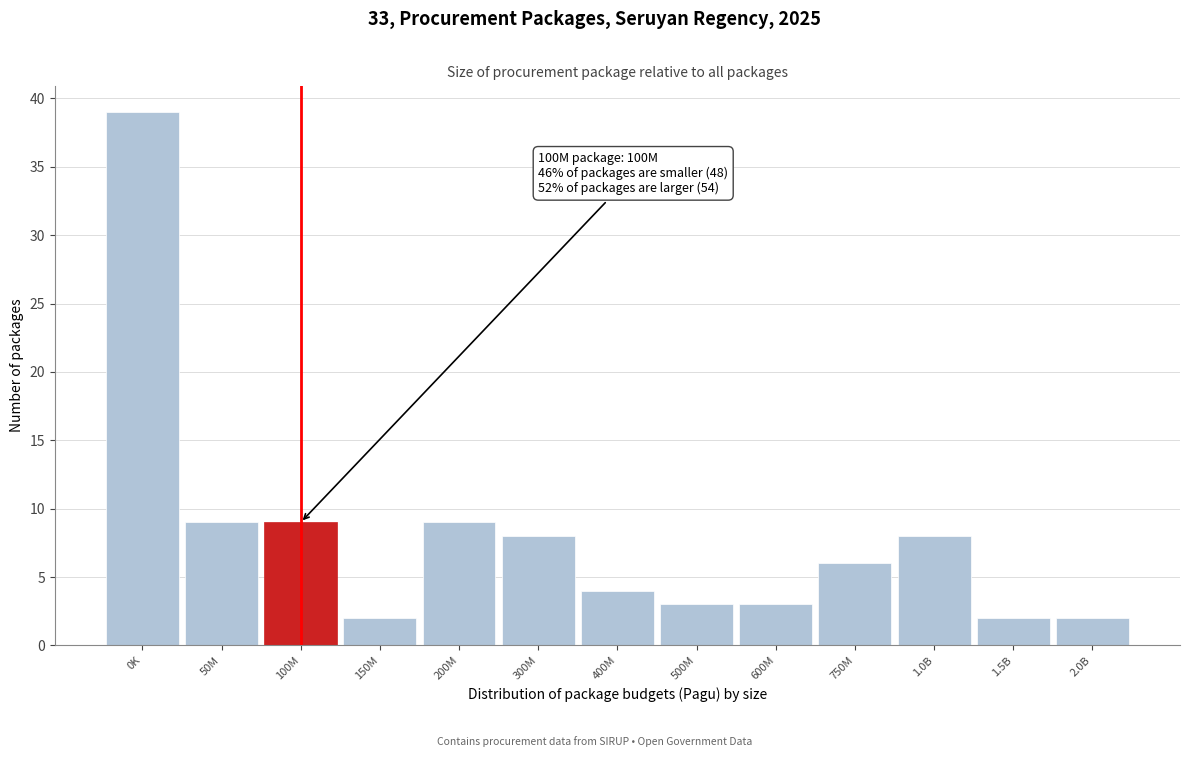

Reading right to left, what are all the values shown in this chart?

2.0B=2	1.5B=2	1.0B=8	750M=6	600M=3	500M=3	400M=4	300M=8	200M=9	150M=2	100M=9	50M=9	0K=39